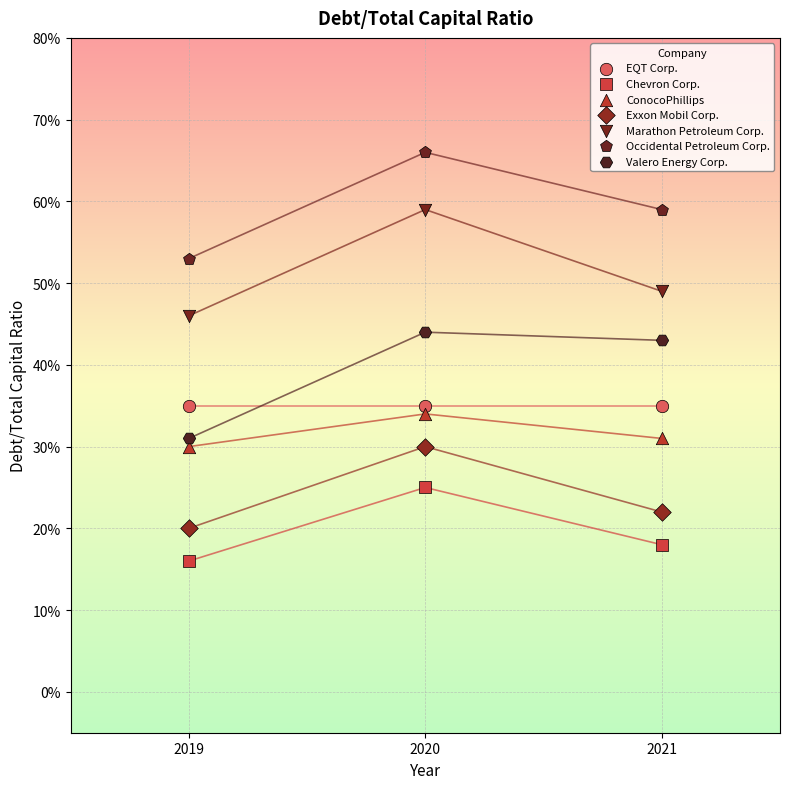

What are all the series names shown in the legend?

EQT Corp., Chevron Corp., ConocoPhillips, Exxon Mobil Corp., Marathon Petroleum Corp., Occidental Petroleum Corp., Valero Energy Corp.